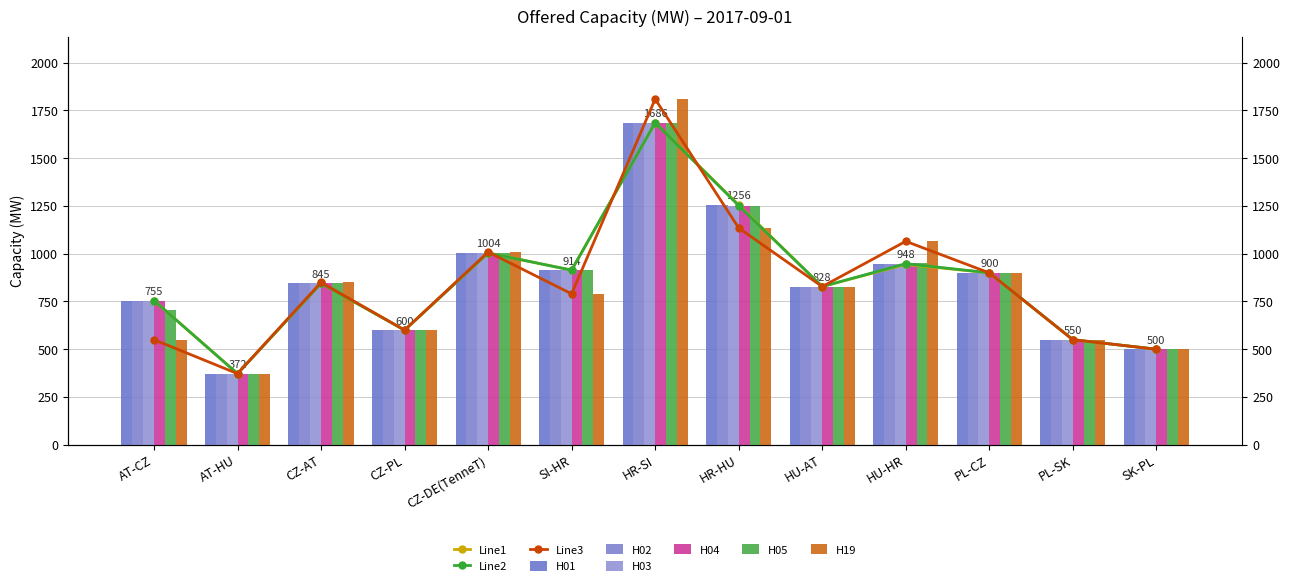

At which label does H04 reach its minimum?

AT-HU